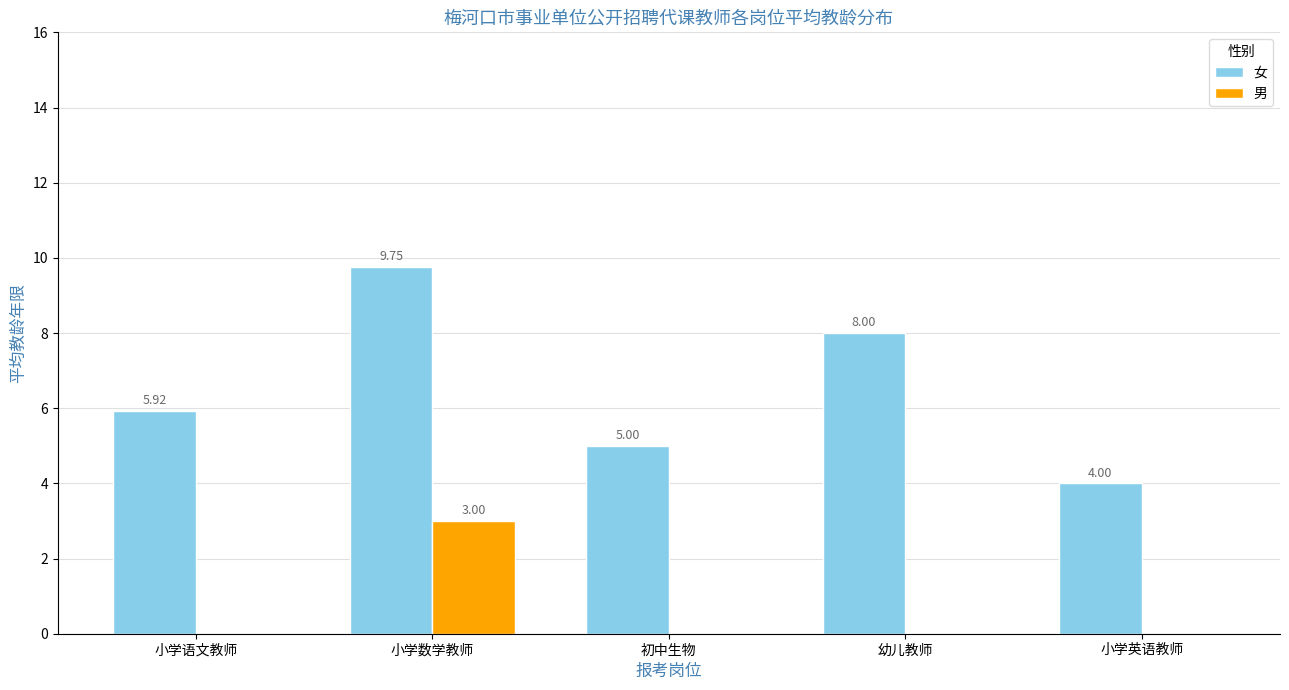

What is the total value across all series at 幼儿教师?

8.0